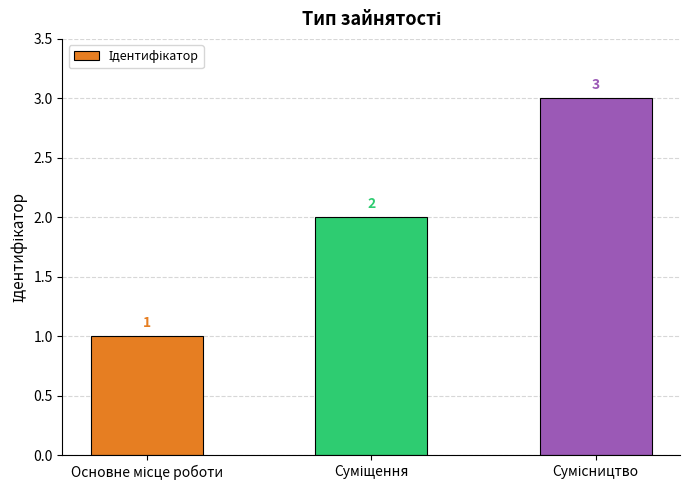

Count the values in the range 1 to 3.

3